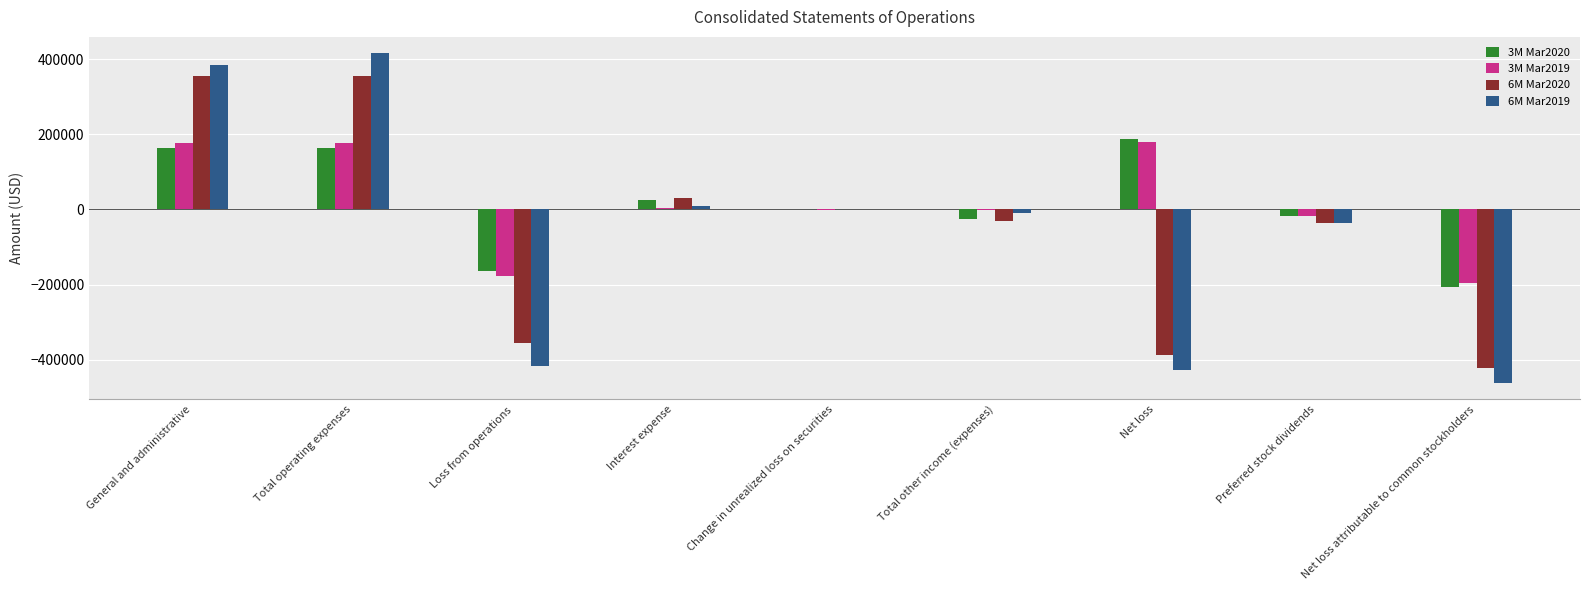

What is the total value across all series at Net loss?

-445292